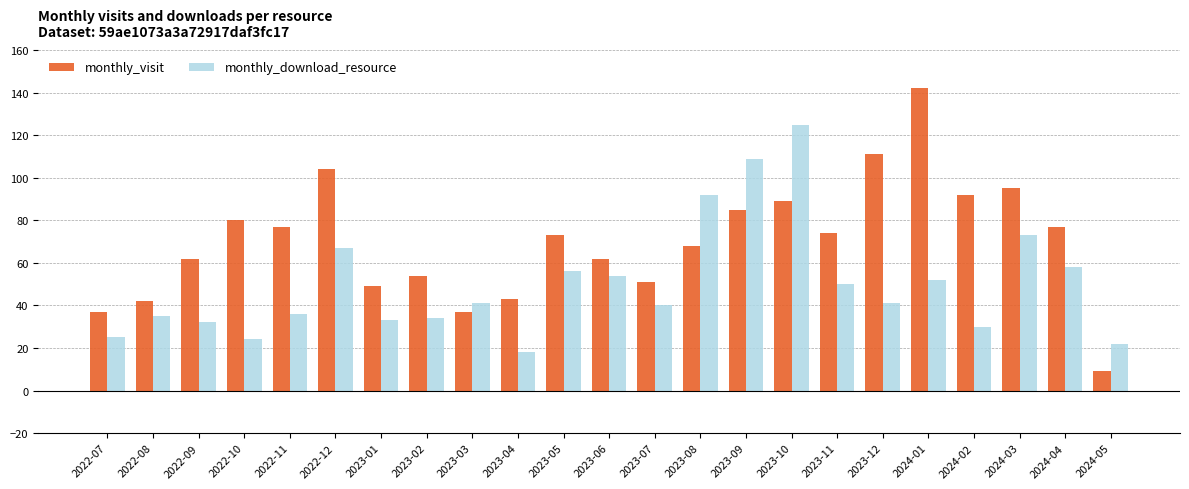

Which series has the largest range (max minus min)?

monthly_visit